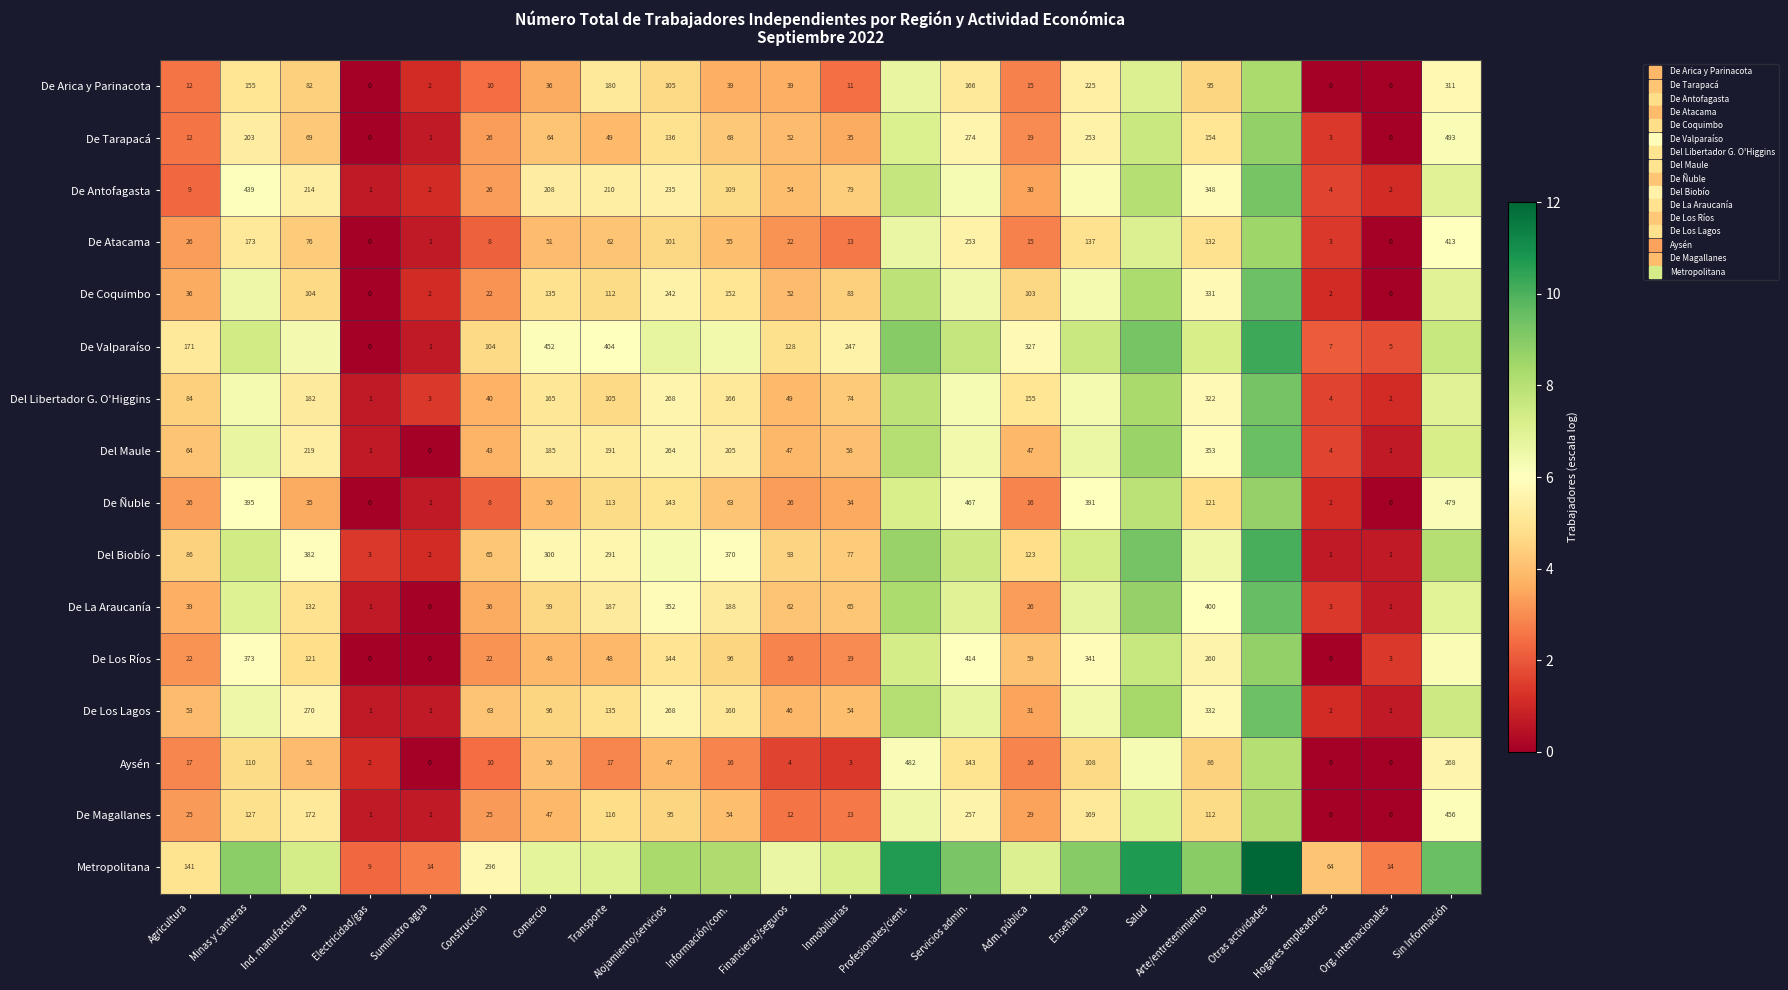

True or false: Aysén has a value of 2.2 at Financieras/seguros.

False